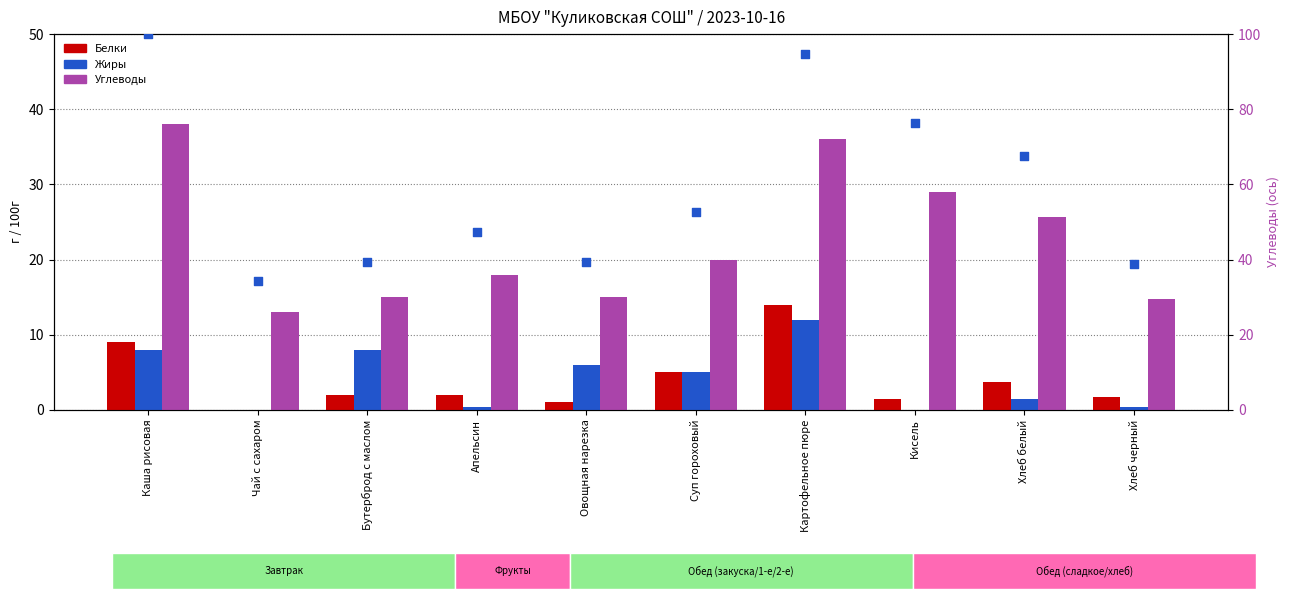

At which category is the sum across all series the highest?

Картофельное пюре